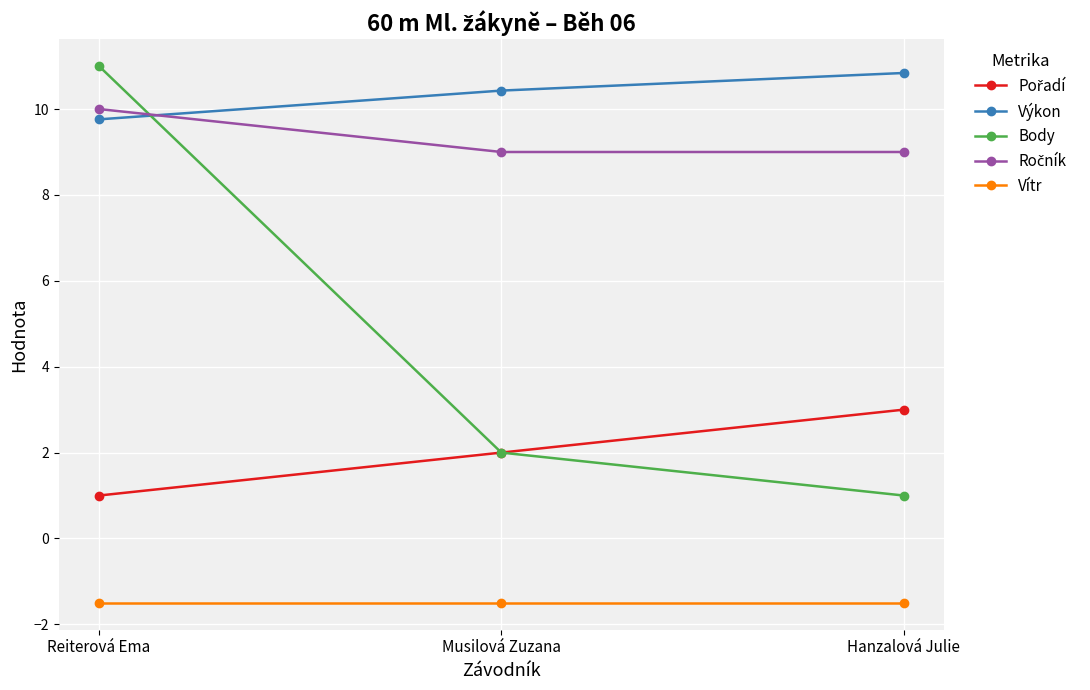

Is this an area chart (filled region under the line)?

No